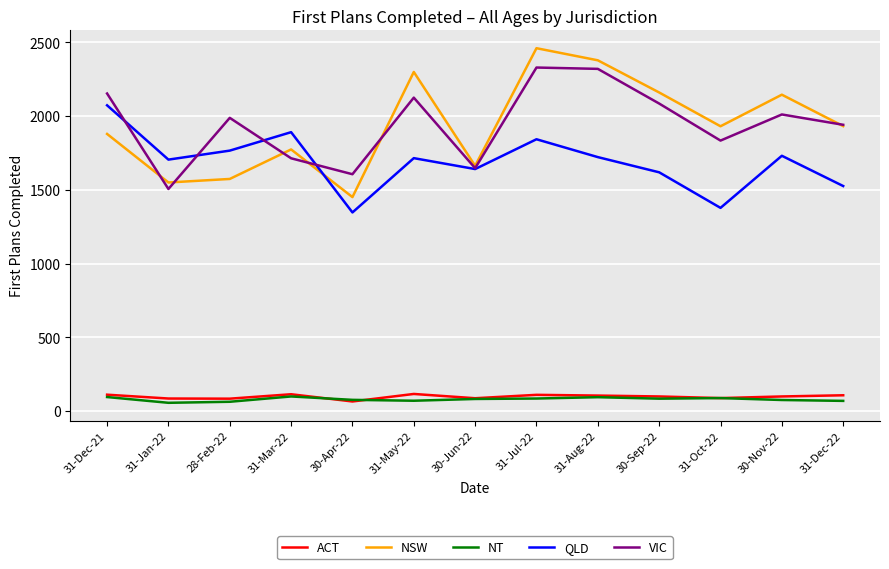

The value of VIC at 30-Sep-22 is 907. True or false?

False